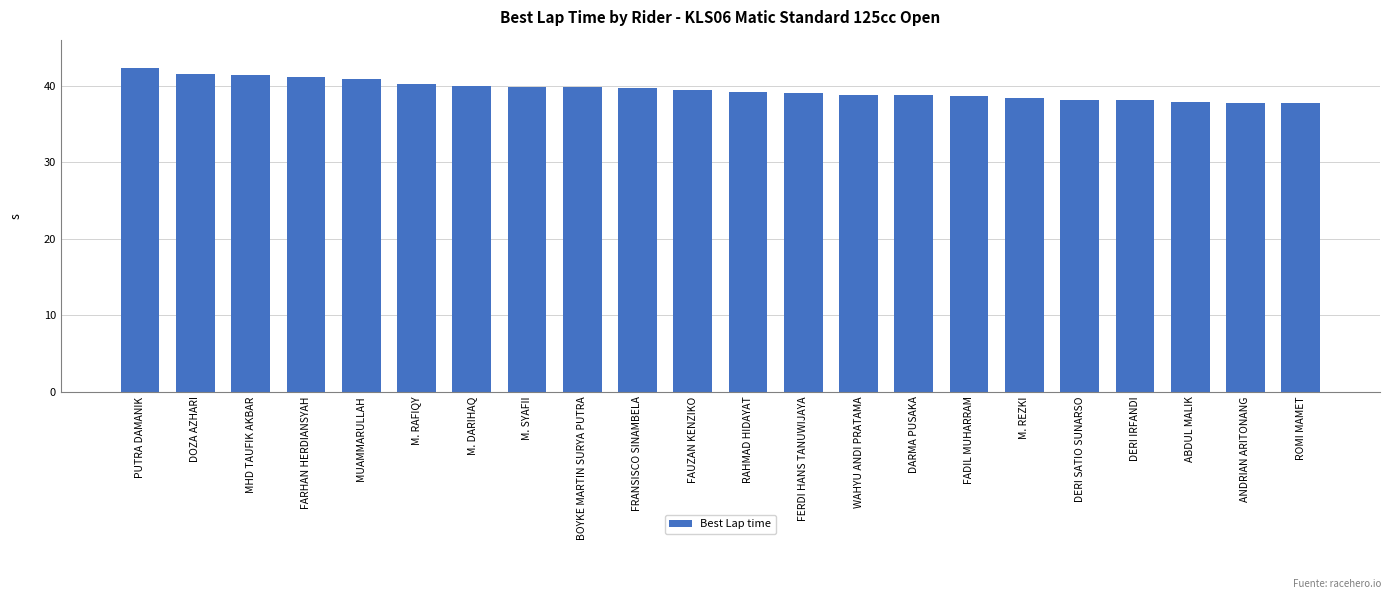

The value at ANDRIAN ARITONANG is 37.8. True or false?

True